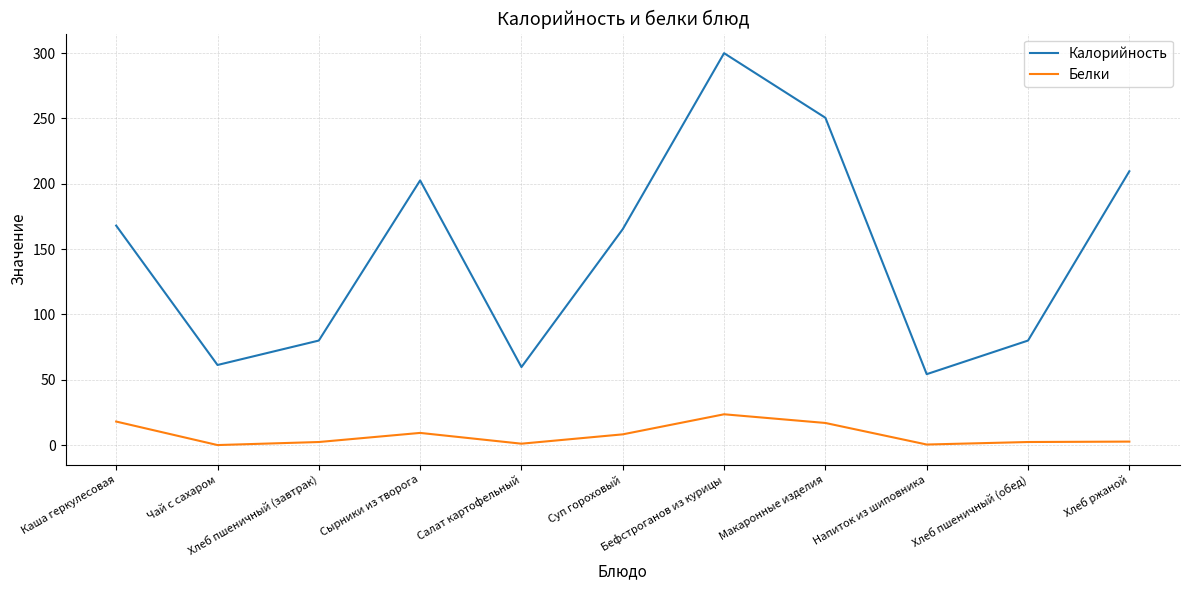

What position from the left is Бефстроганов из курицы?

7